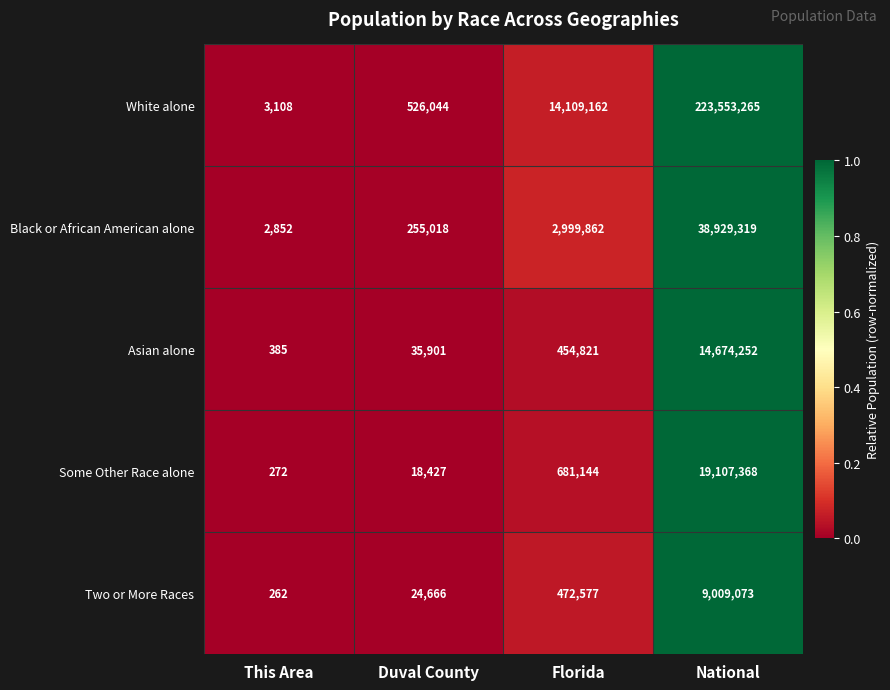

Which label corresponds to the largest value in the chart?

National